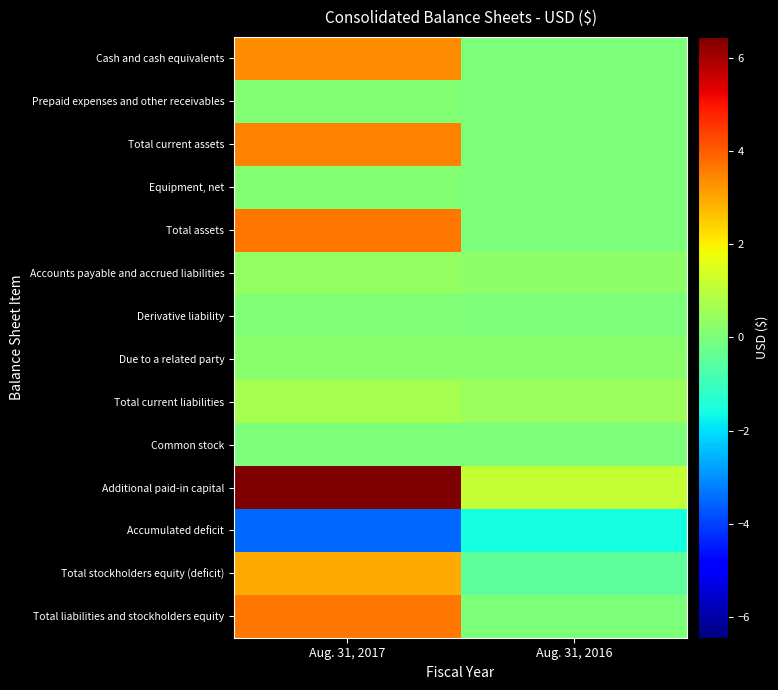

Which has a higher value, Aug. 31, 2016 or Aug. 31, 2017?

Aug. 31, 2017